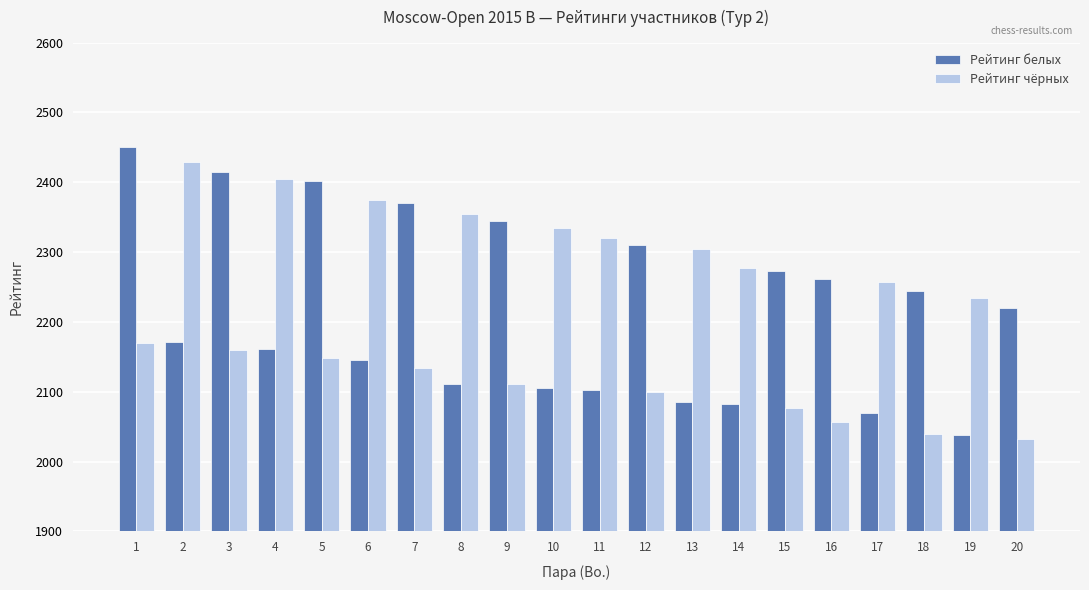

At which label is Рейтинг белых closest to 2244?

18